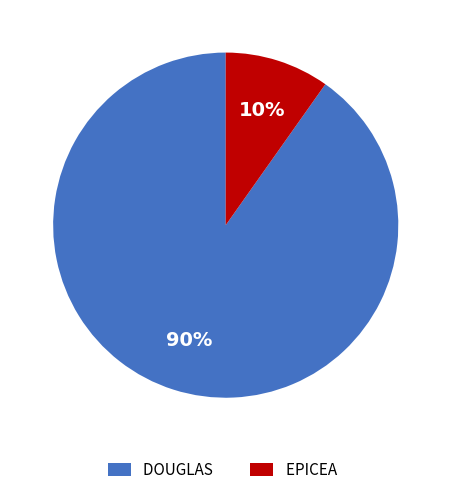

Count the number of slices in the pie.

2